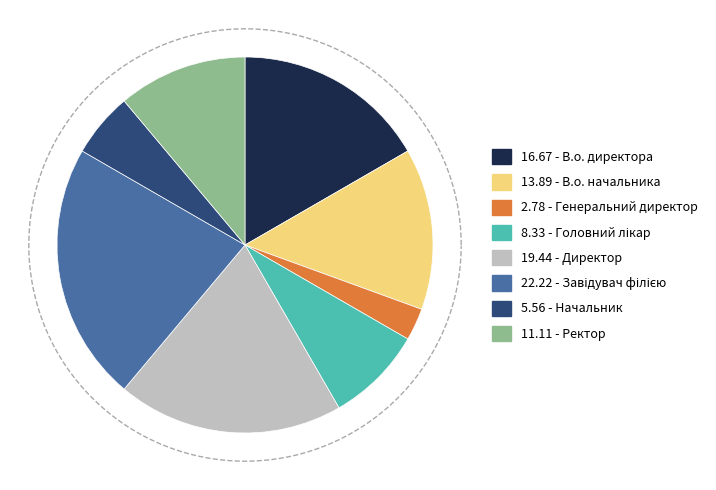

Combined, do Завідувач філією and Головний лікар account for over 50%?

No